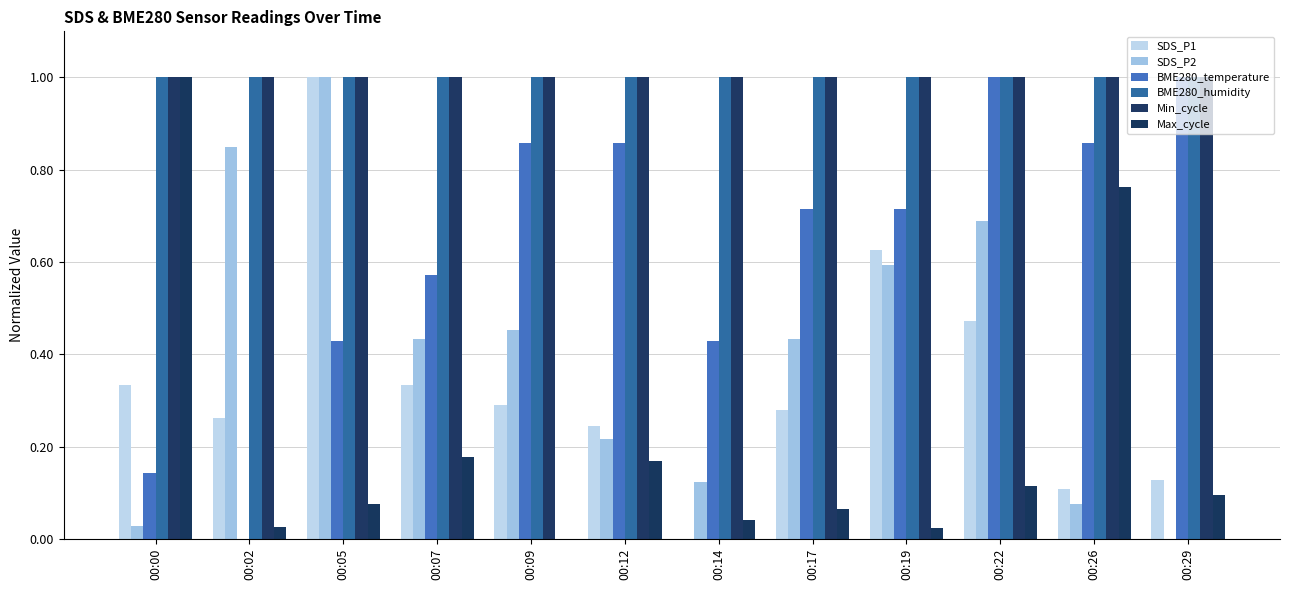

Reading left to right, what are all the values shown in this chart?

SDS_P1: 00:00=0.3	00:02=0.3	00:05=1.0	00:07=0.3	00:09=0.3	00:12=0.2	00:14=0.0	00:17=0.3	00:19=0.6	00:22=0.5	00:26=0.1	00:29=0.1
SDS_P2: 00:00=0.0	00:02=0.8	00:05=1.0	00:07=0.4	00:09=0.5	00:12=0.2	00:14=0.1	00:17=0.4	00:19=0.6	00:22=0.7	00:26=0.1	00:29=0.0
BME280_temperature: 00:00=0.1	00:02=0.0	00:05=0.4	00:07=0.6	00:09=0.9	00:12=0.9	00:14=0.4	00:17=0.7	00:19=0.7	00:22=1.0	00:26=0.9	00:29=1.0
BME280_humidity: 00:00=1.0	00:02=1.0	00:05=1.0	00:07=1.0	00:09=1.0	00:12=1.0	00:14=1.0	00:17=1.0	00:19=1.0	00:22=1.0	00:26=1.0	00:29=1.0
Min_cycle: 00:00=1.0	00:02=1.0	00:05=1.0	00:07=1.0	00:09=1.0	00:12=1.0	00:14=1.0	00:17=1.0	00:19=1.0	00:22=1.0	00:26=1.0	00:29=1.0
Max_cycle: 00:00=1.0	00:02=0.0	00:05=0.1	00:07=0.2	00:09=0.0	00:12=0.2	00:14=0.0	00:17=0.1	00:19=0.0	00:22=0.1	00:26=0.8	00:29=0.1